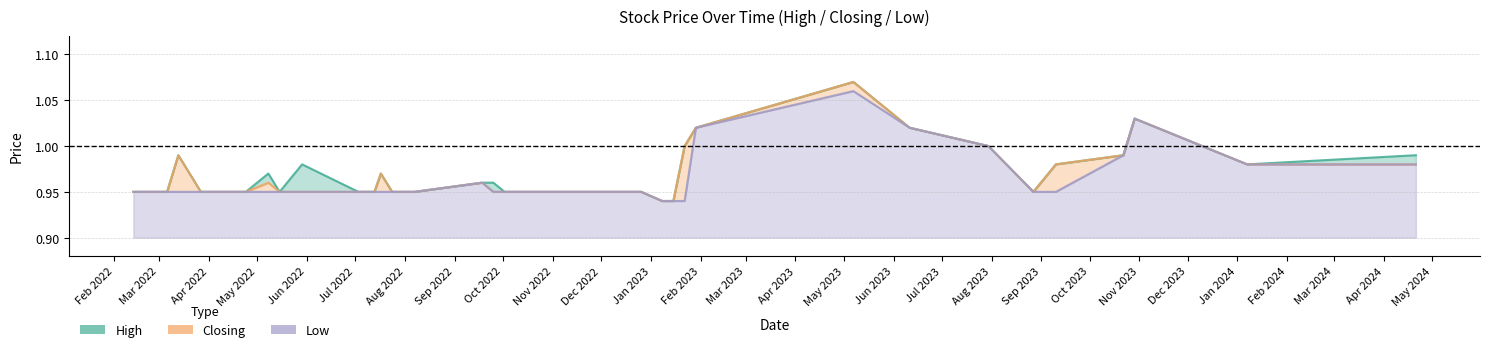

Rank the series by their maximum value, from highest to lowest.

High, Closing, Low